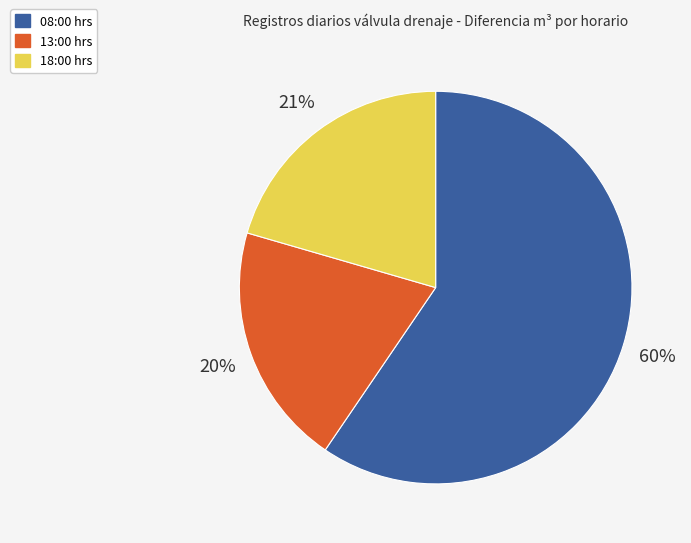

What percentage is the 18:00 hrs slice, to the nearest percent?

21%